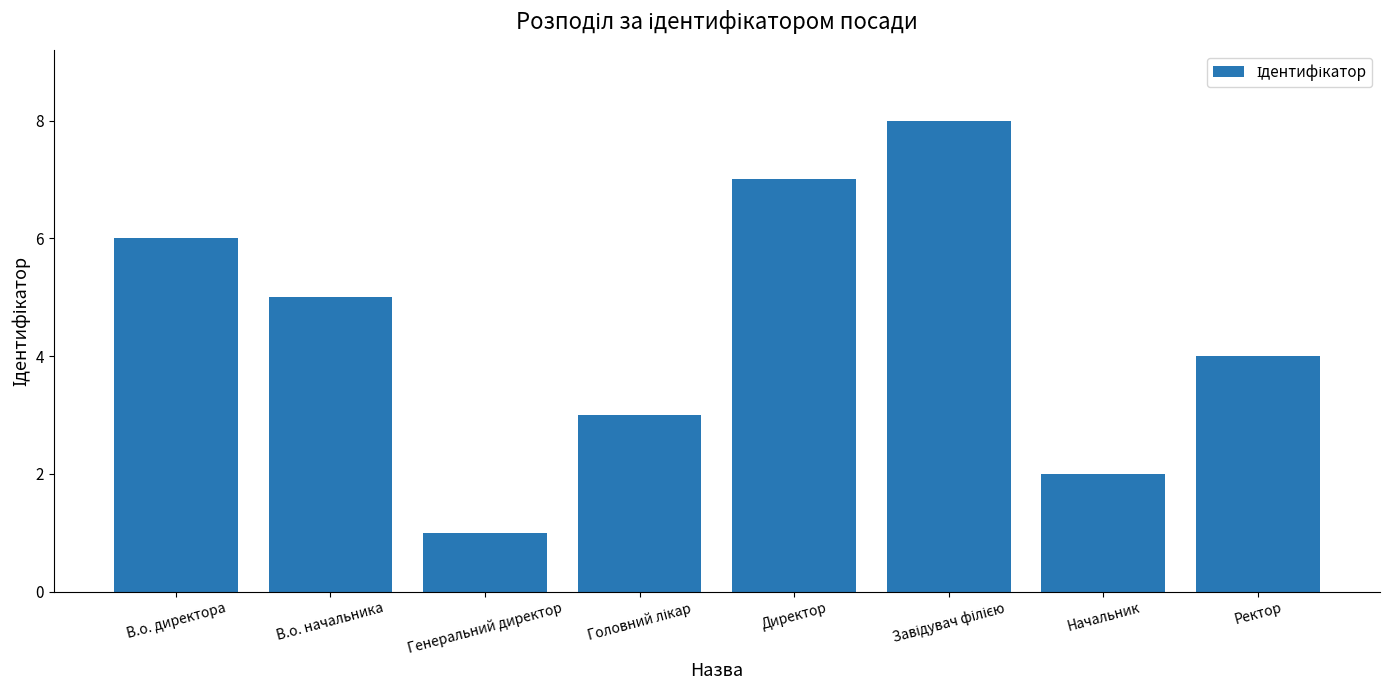

What position from the right is Ректор?

1